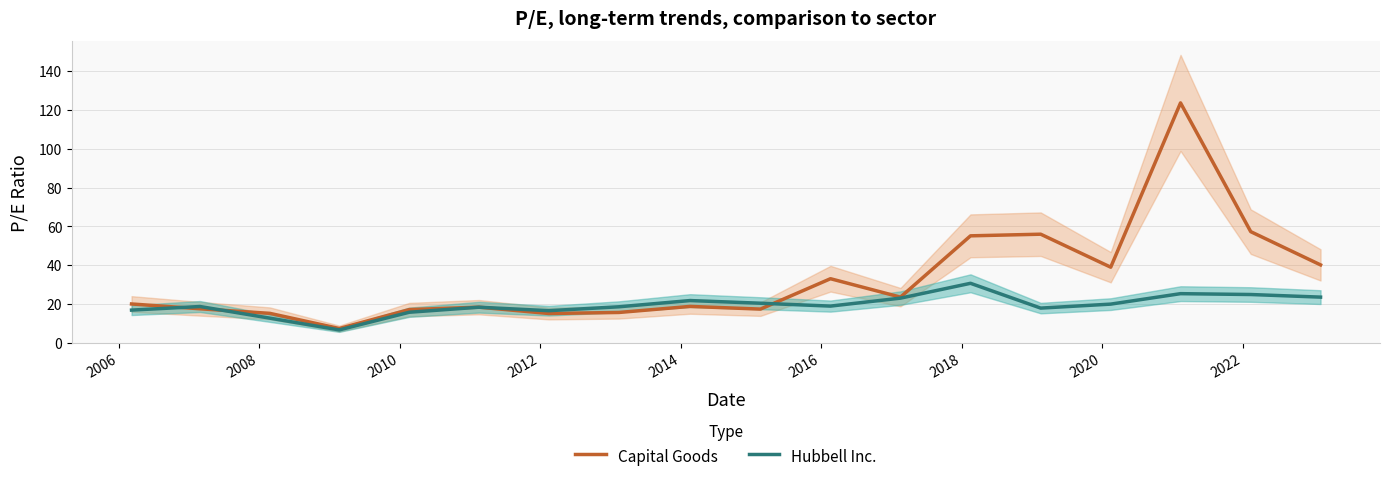

True or false: Capital Goods and Hubbell Inc. cross at least once.

True